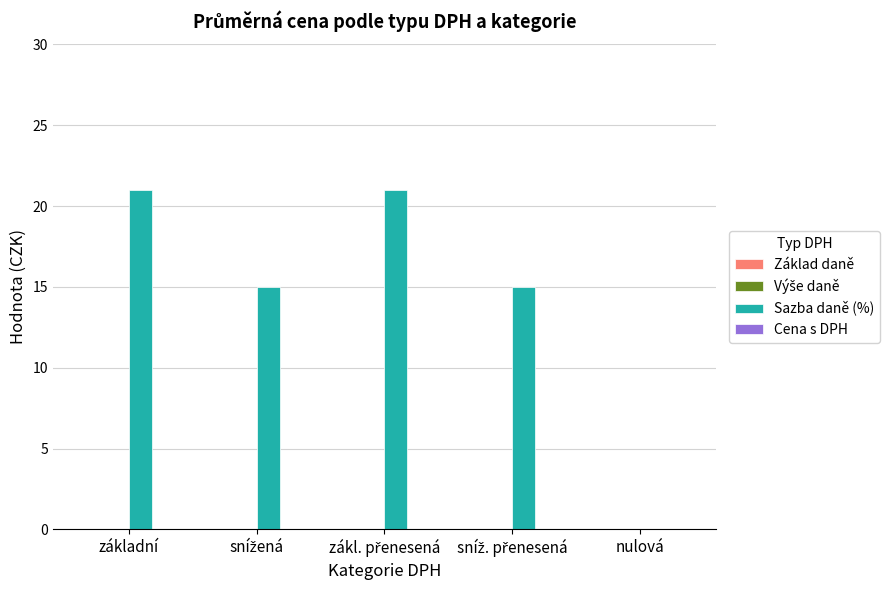

What is the sum of all values?

72